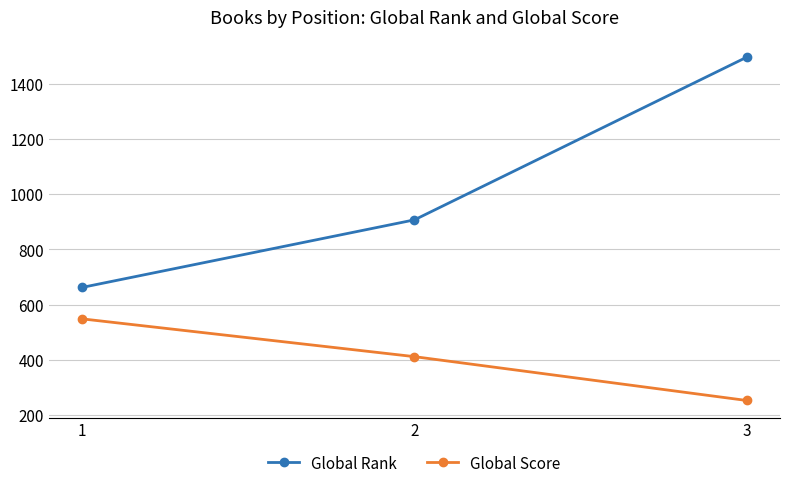

True or false: Global Score has a value of 842 at 1.

False